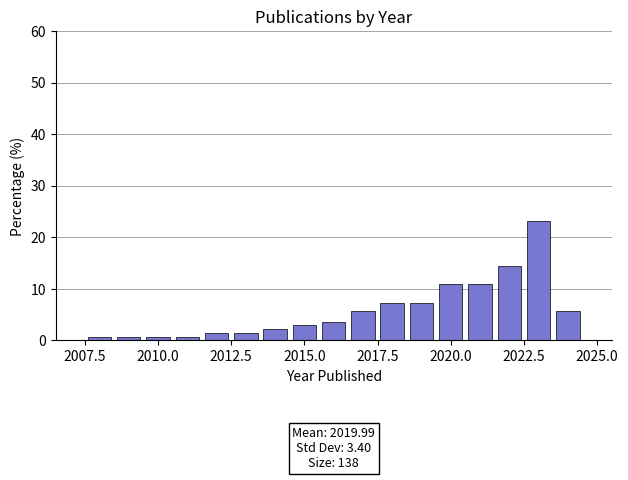

Around what value on the x-axis is the tallest bar? Give the approximate position of its centre, as read against the axis.

2023.0